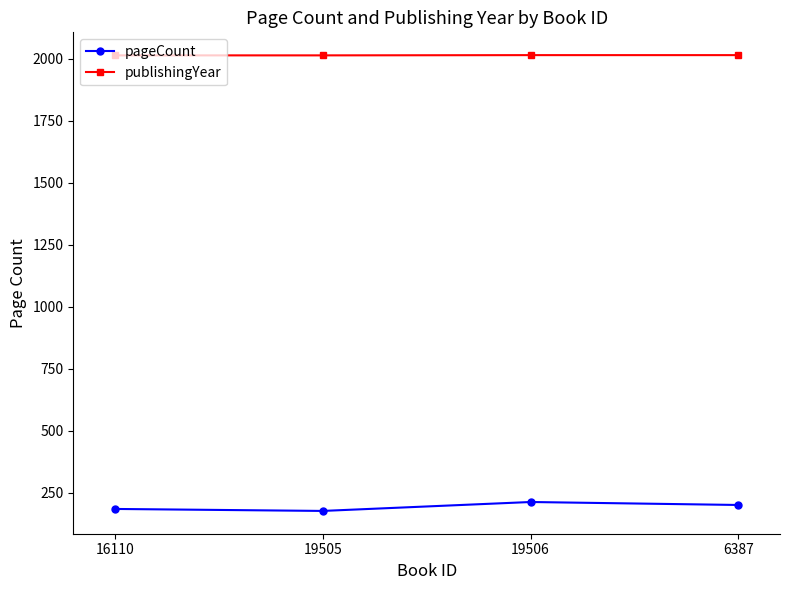

True or false: pageCount and publishingYear intersect in this chart.

False